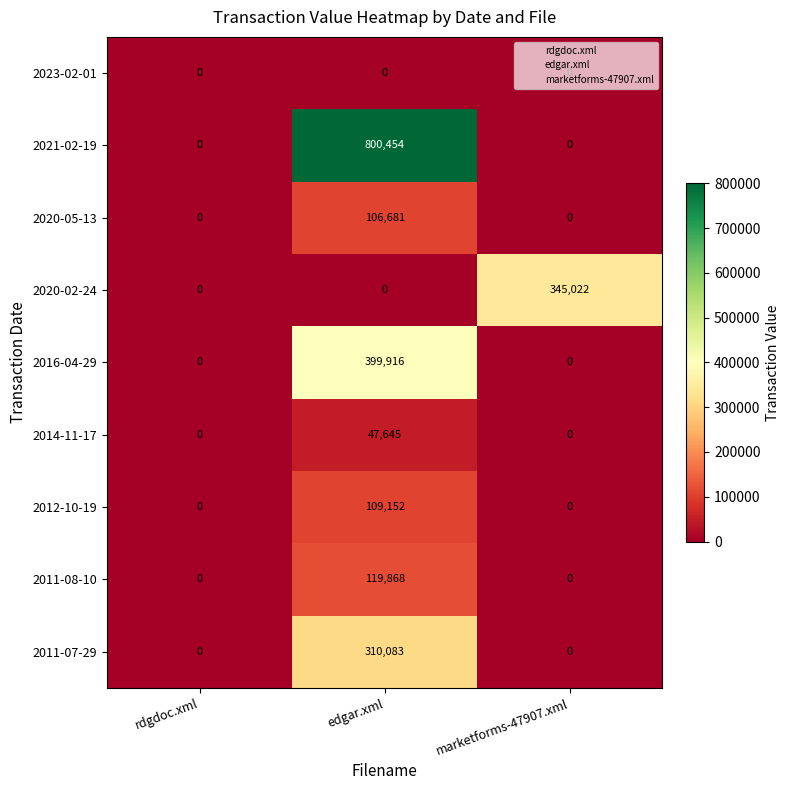

Is it true that 2011-07-29 equals 0 at marketforms-47907.xml?

True